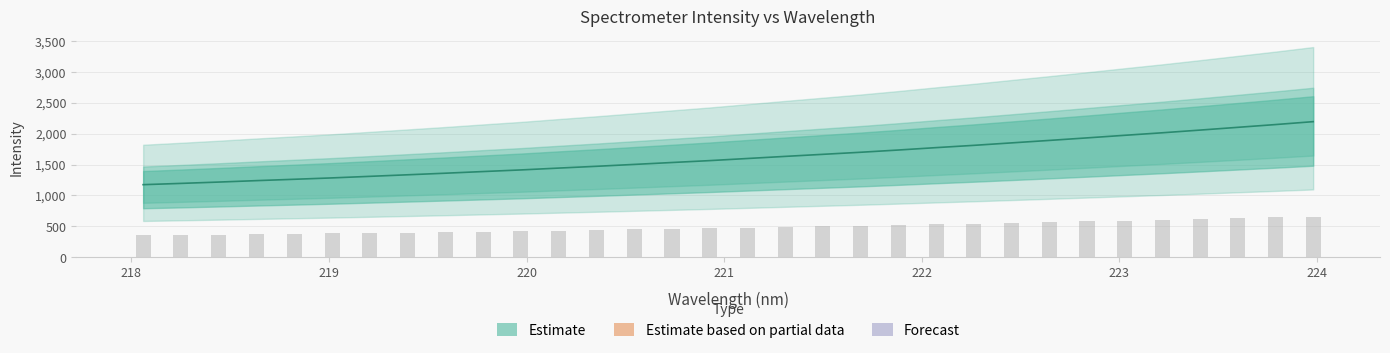

What value does the data have at 222.0721?

1774.3